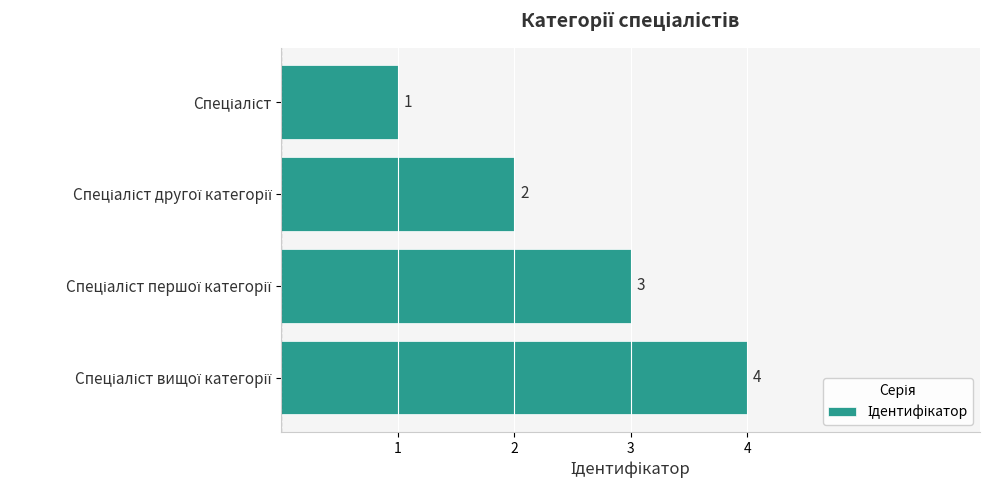

Count the values in the range 2 to 4.

3